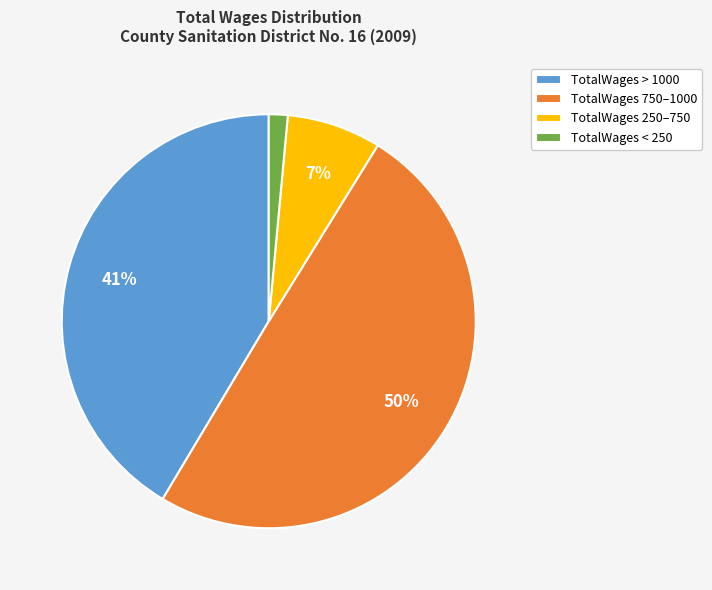

Count the number of slices in the pie.

4